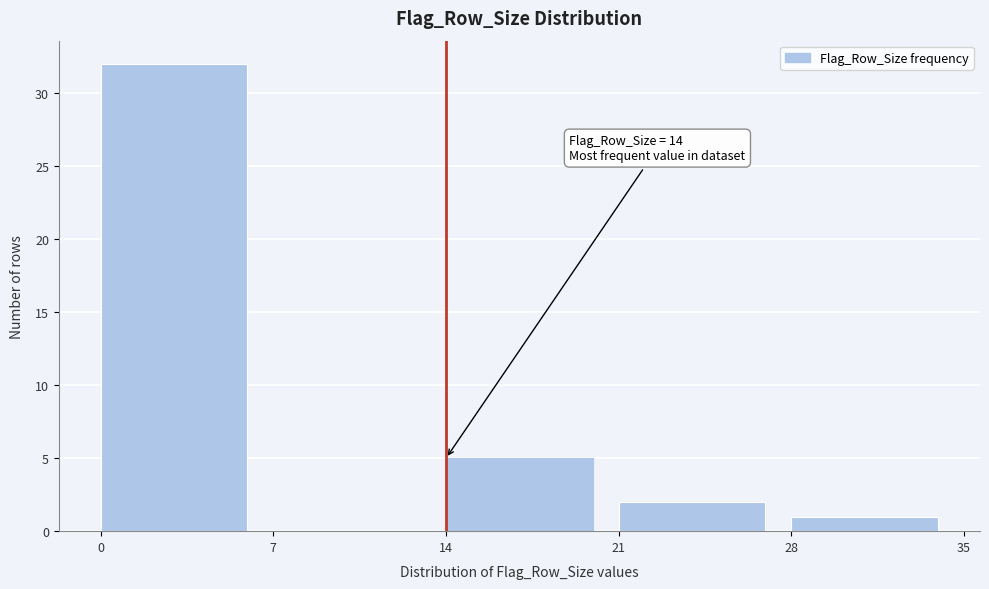

Over which range of the x-axis is the bar tallest?

0 to 7